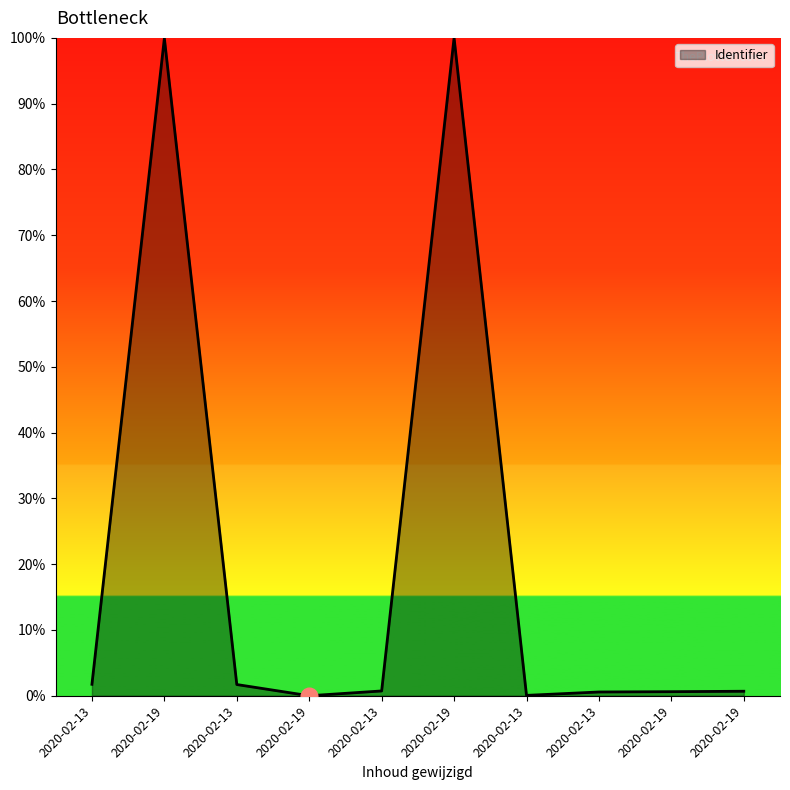

How many series are shown in this chart?

1